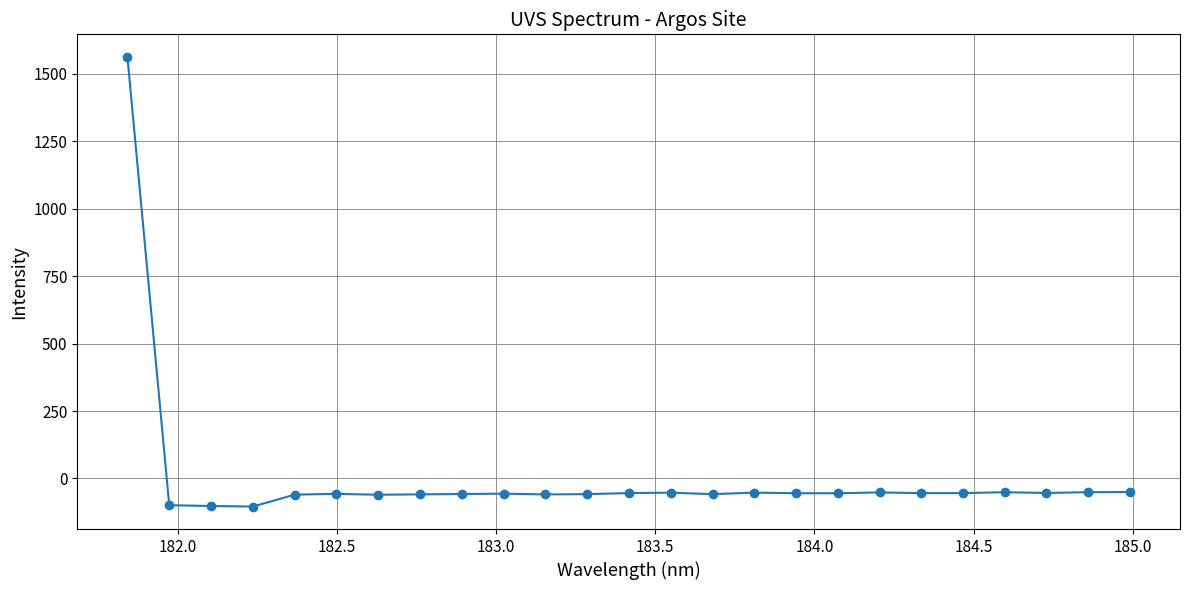

What is the value of the 6th point from the left?

-56.9